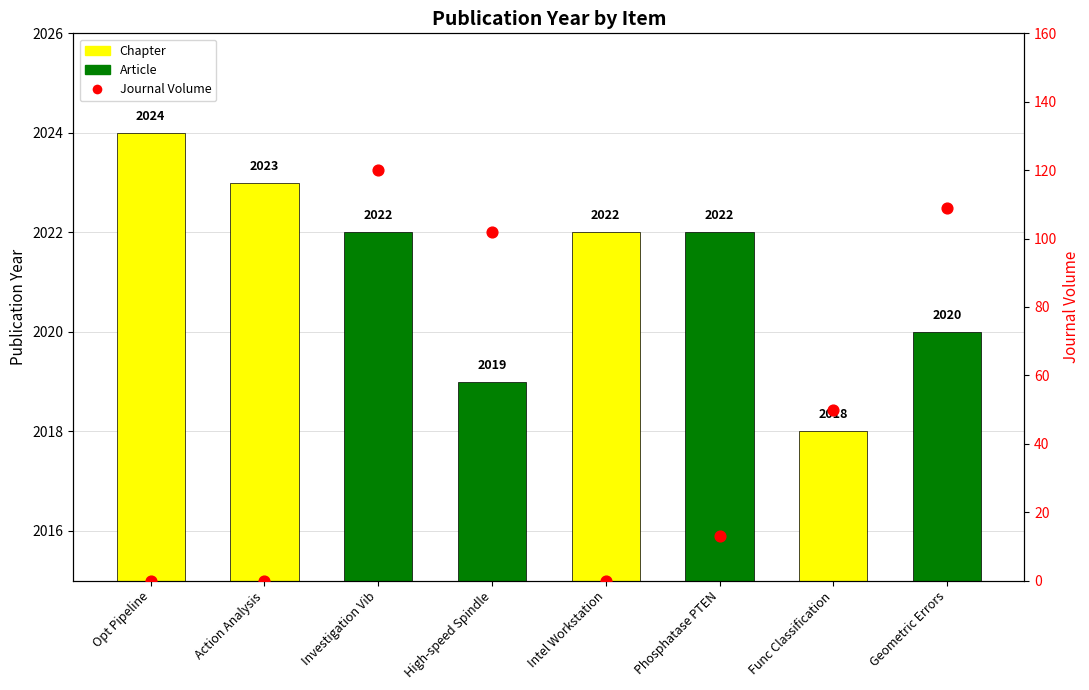

Which series has the widest spread of Y values?

Journal Volume